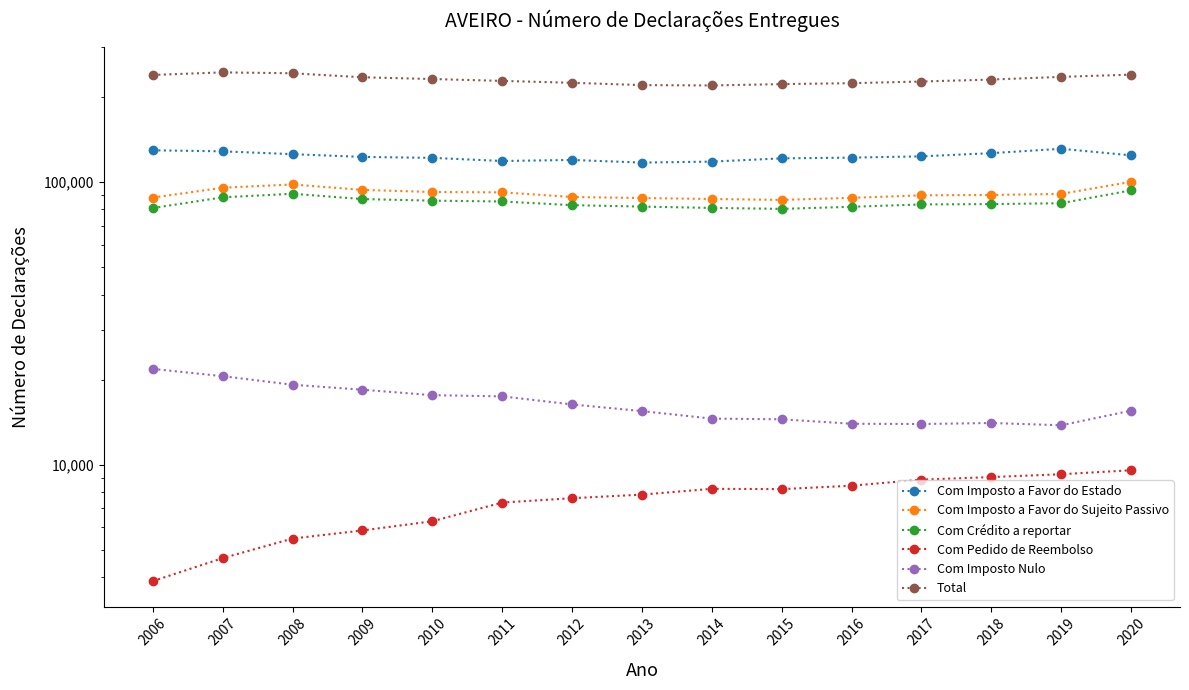

True or false: Com Pedido de Reembolso has more than 0 points higher than both neighbors.

True